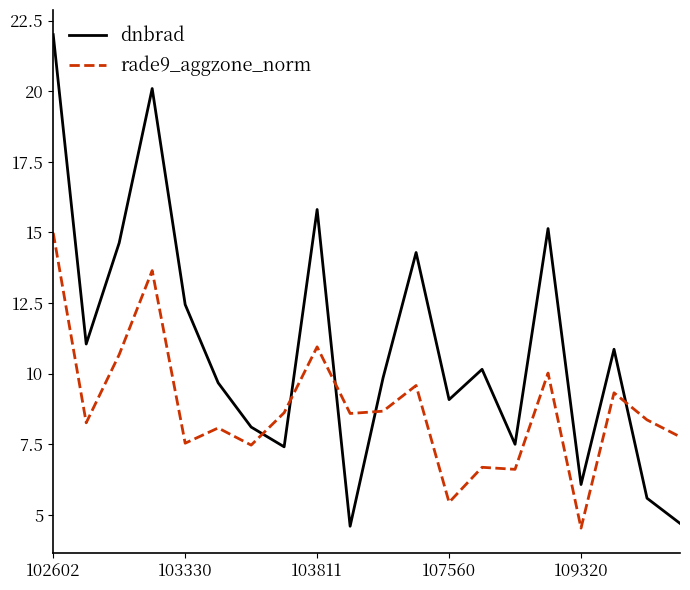

True or false: rade9_aggzone_norm has more than 2 points higher than both neighbors.

True